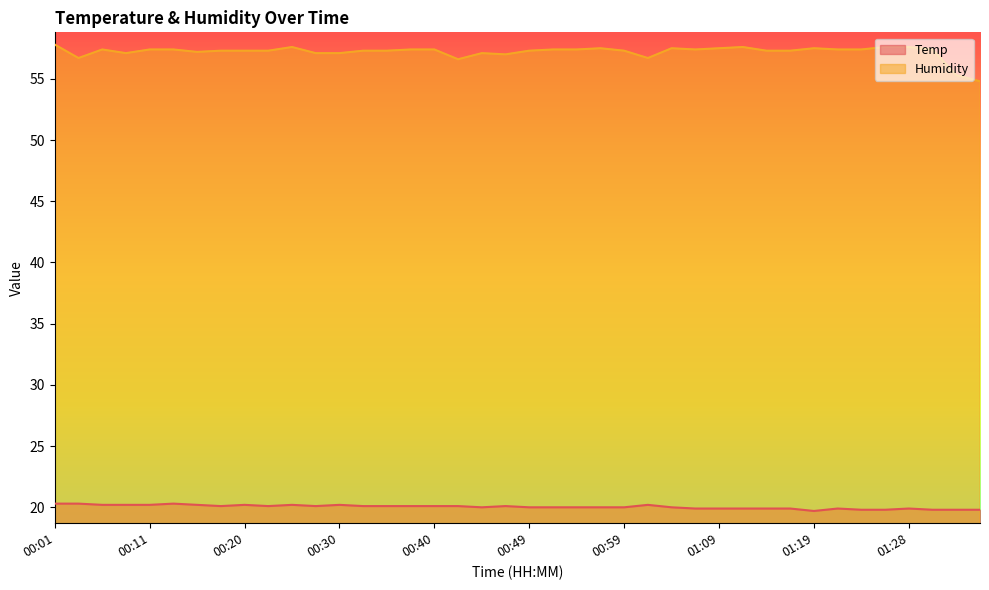

Count the Temp values in the range 19 to 20.

20